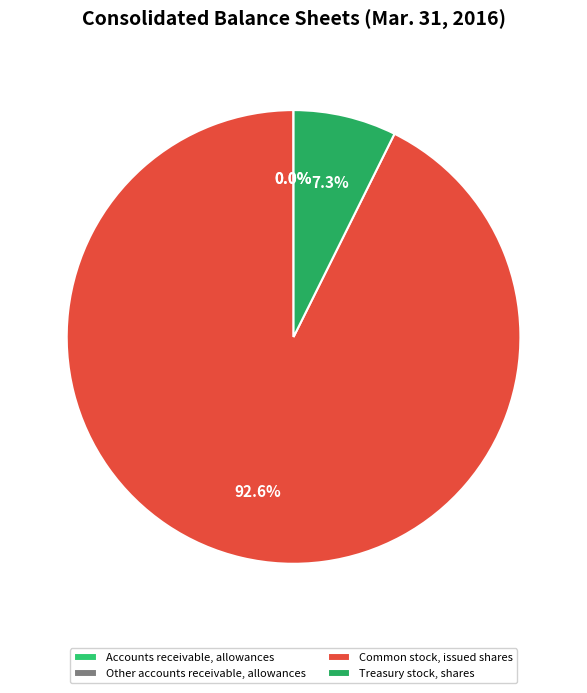

What percentage is the Treasury stock, shares slice, to the nearest percent?

7%